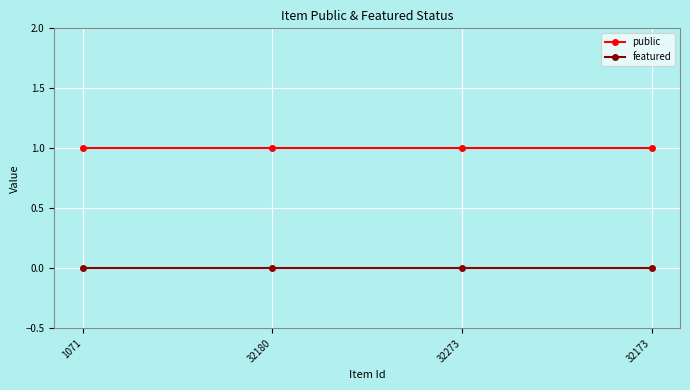

Reading left to right, list all the values displayed in this chart.

public: 1071=1	32180=1	32273=1	32173=1
featured: 1071=0	32180=0	32273=0	32173=0